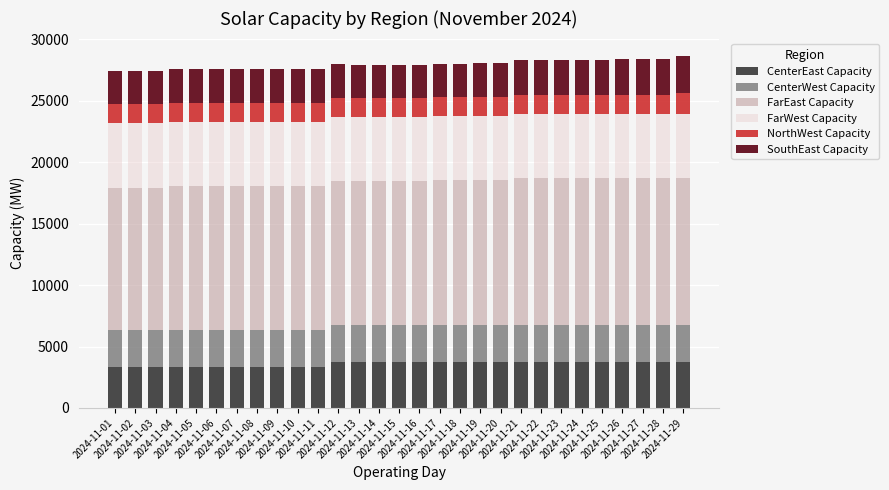

What is the maximum value for CenterEast Capacity?

3744